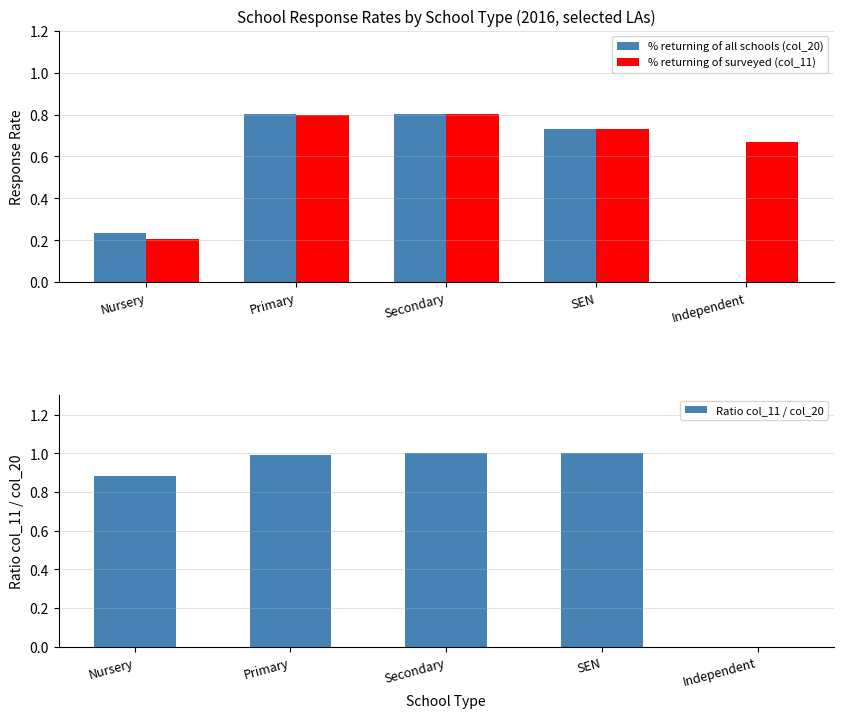

What position from the left is Secondary?

3